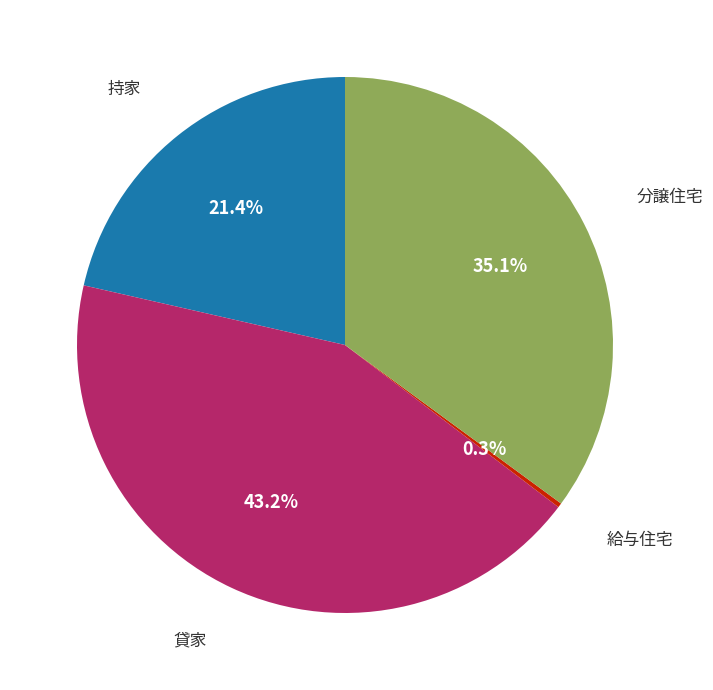

Is there any slice that represents more than half of the pie?

No